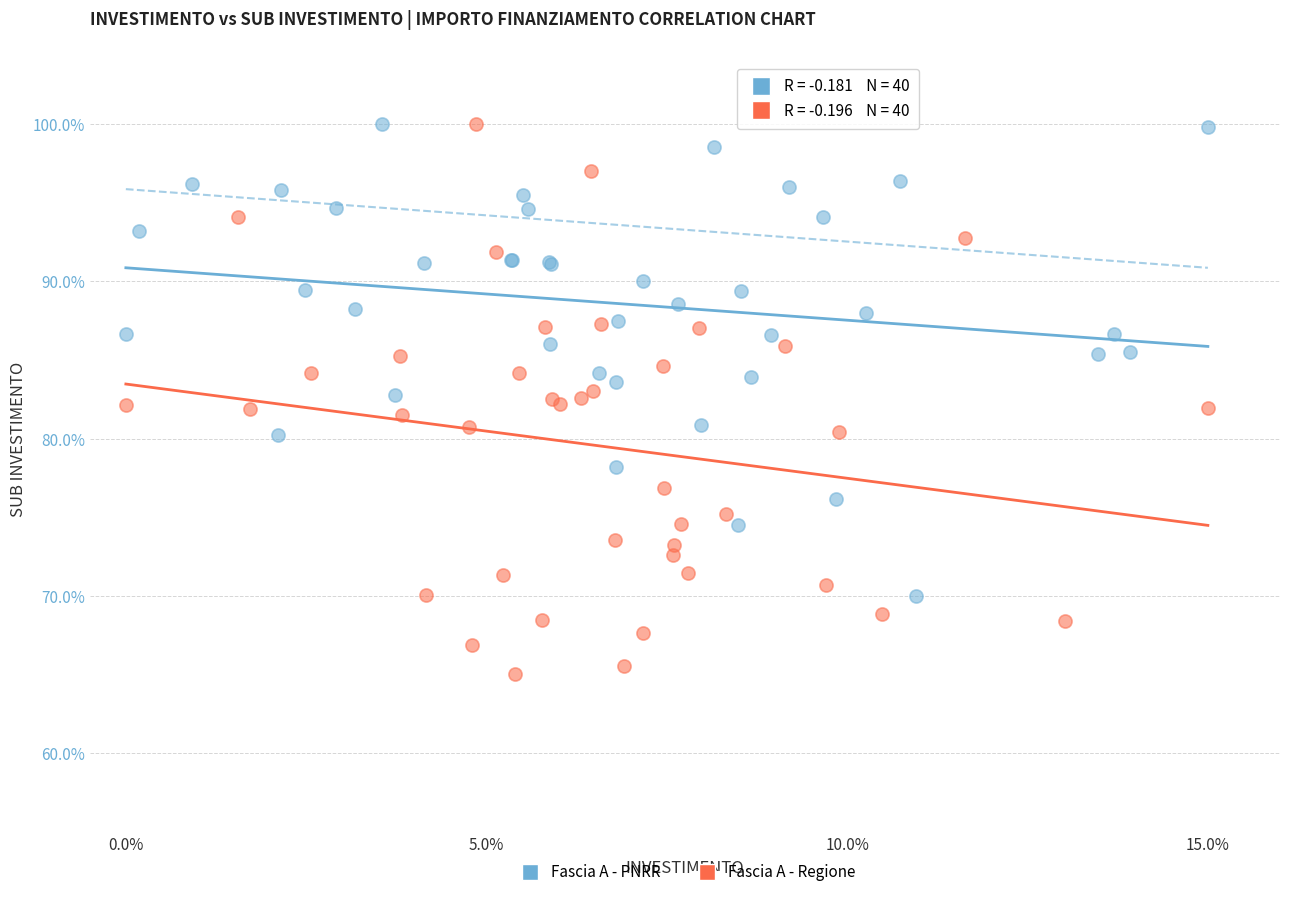

Which series has the widest spread of Y values?

Fascia A - Regione